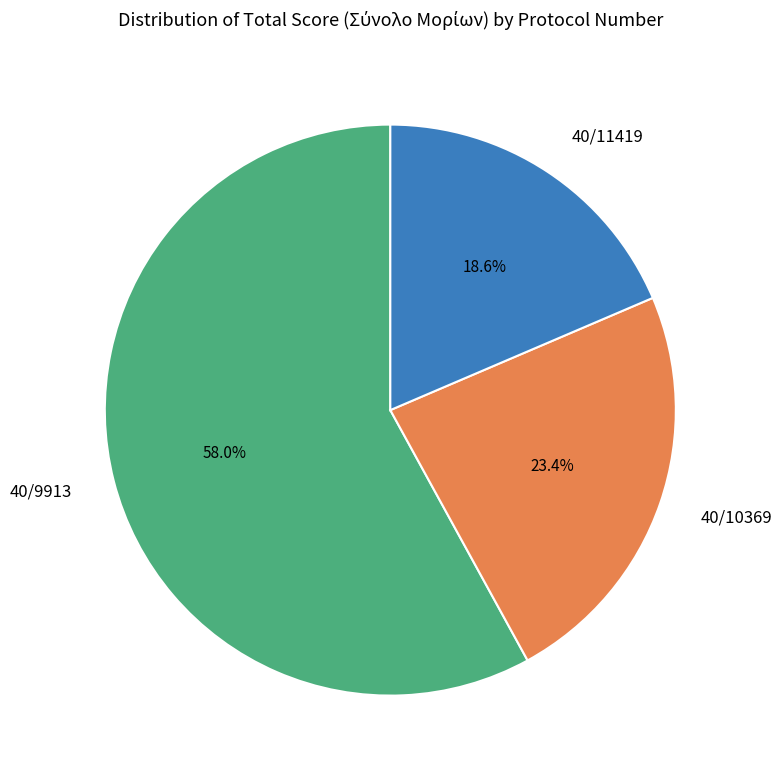

Does 40/10369 represent more than half of the total?

No